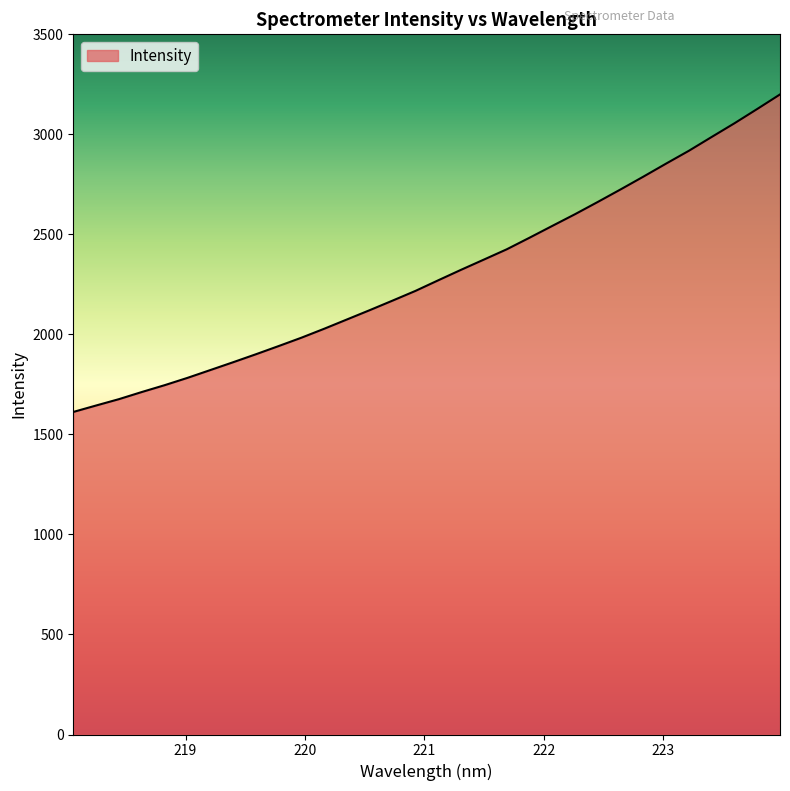

What is the greatest value displayed?

3199.6